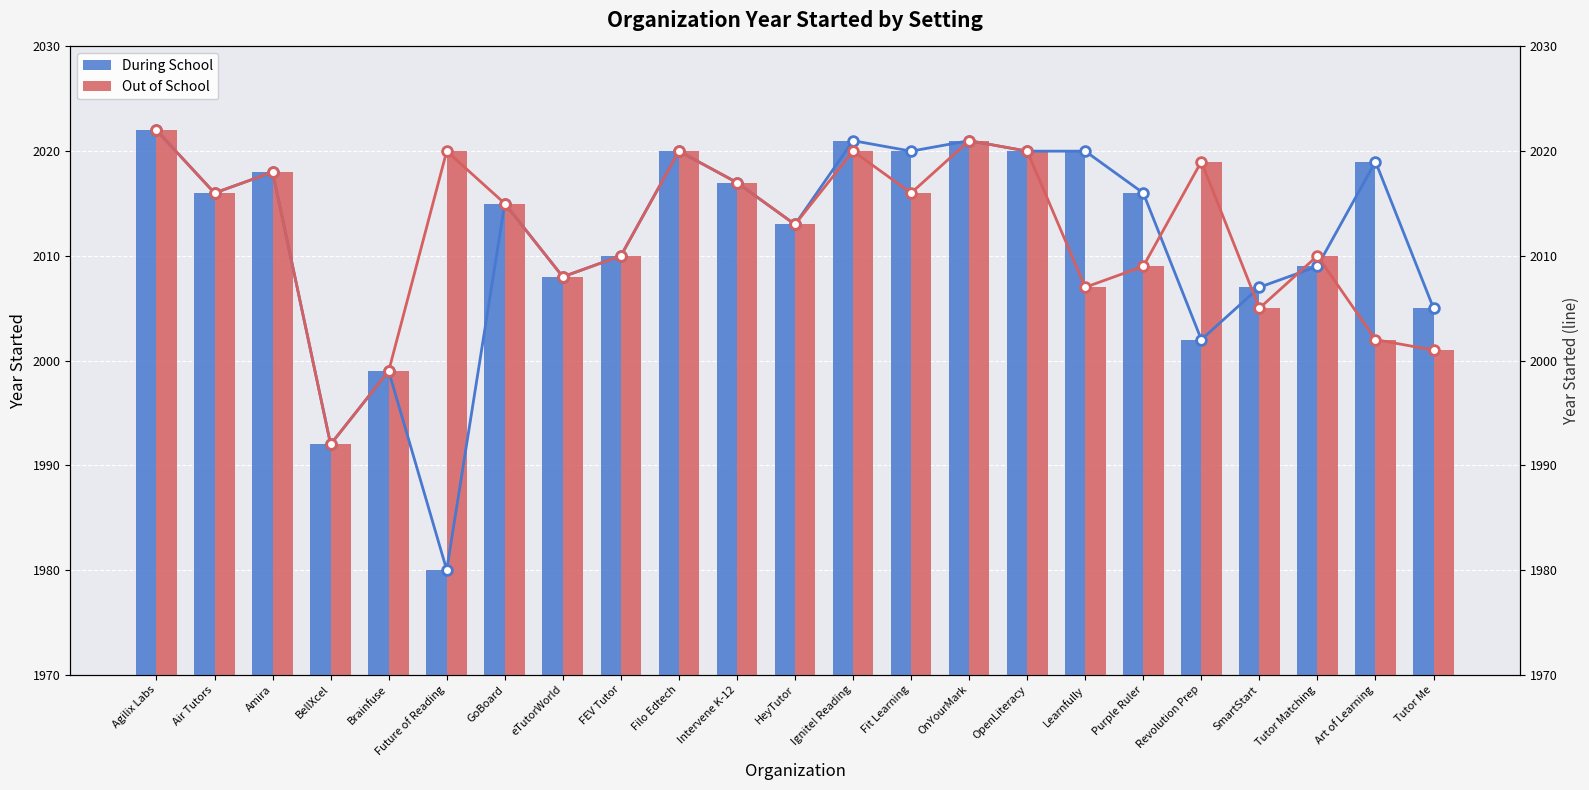

How many groups of bars are there?

23